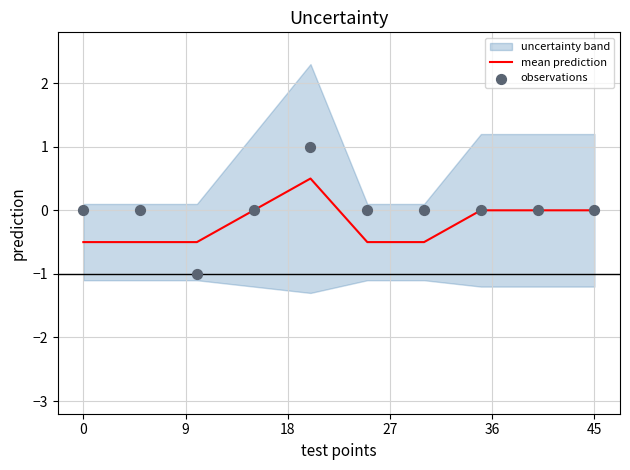

Which series has the largest total across all categories?

observations